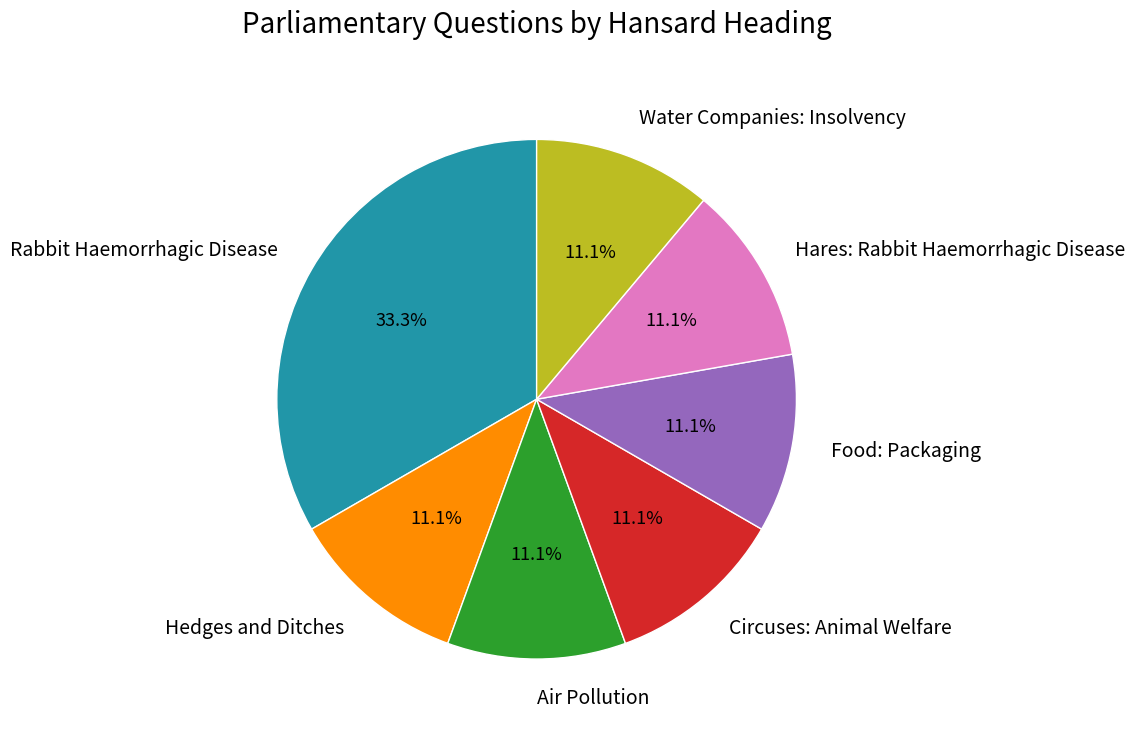

Is Food: Packaging the majority of the pie?

No